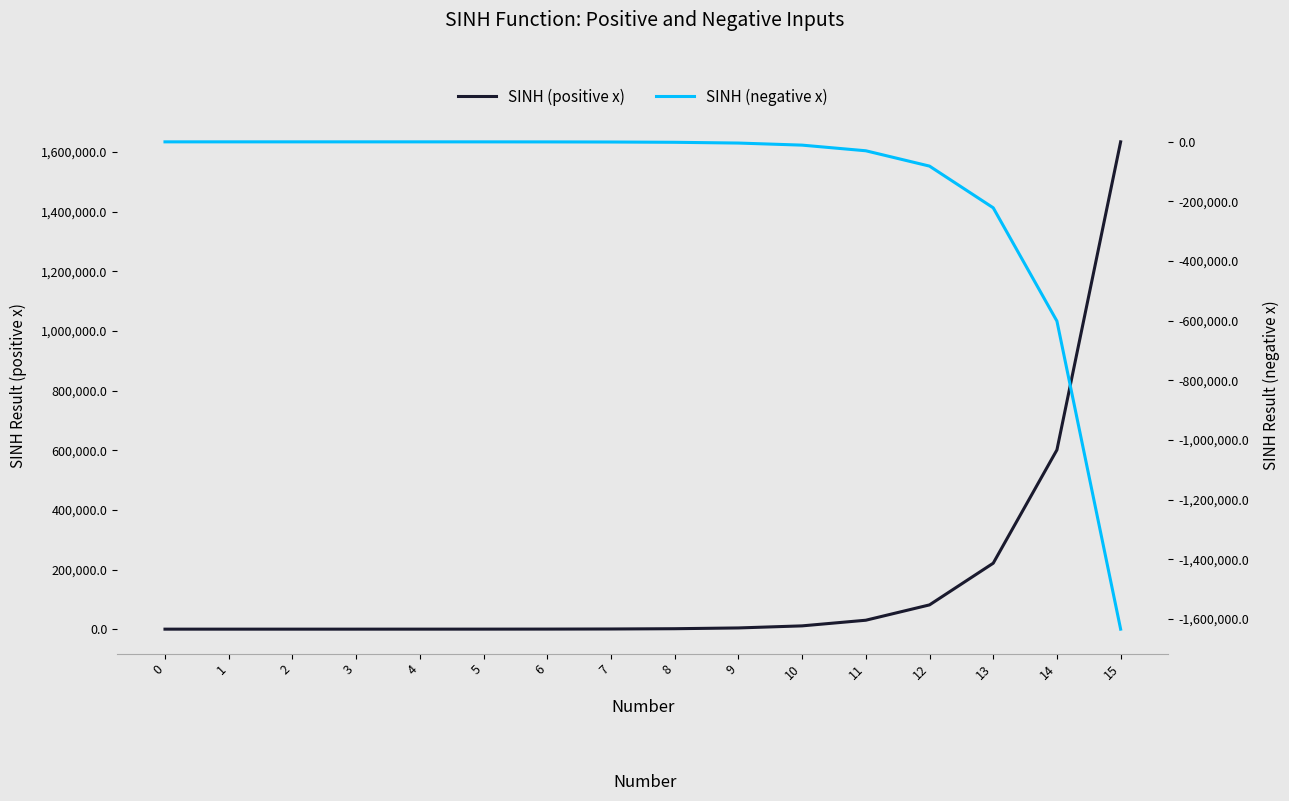

The value of SINH (positive x) at 14 is 601302.1. True or false?

True